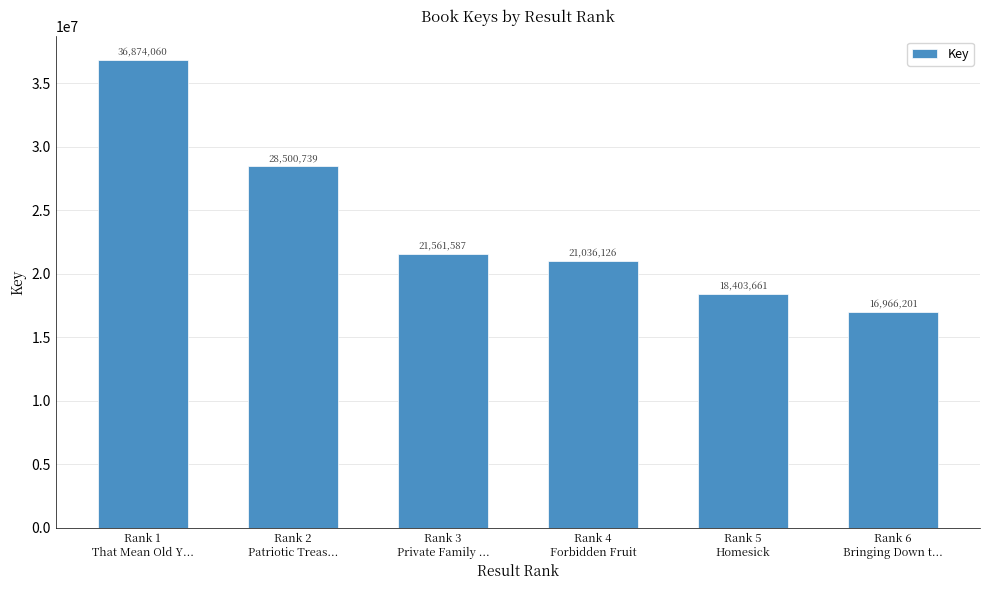

Rank the categories by value from lowest to highest.

Rank 6
Bringing Down t..., Rank 5
Homesick, Rank 4
Forbidden Fruit, Rank 3
Private Family ..., Rank 2
Patriotic Treas..., Rank 1
That Mean Old Y...